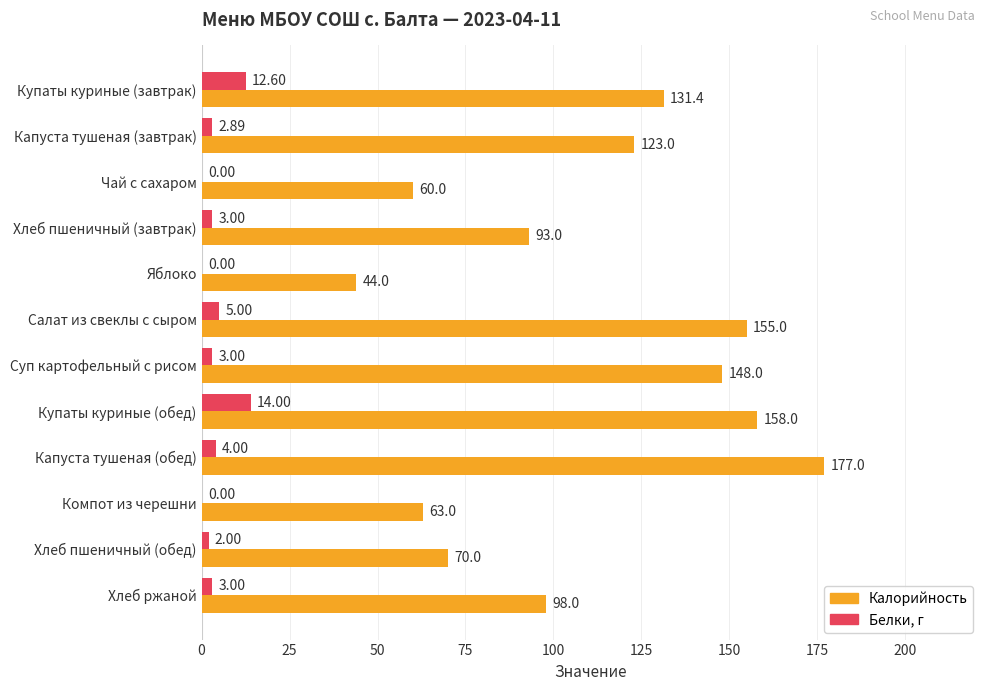

At which label is Белки, г closest to 7?

Салат из свеклы с сыром